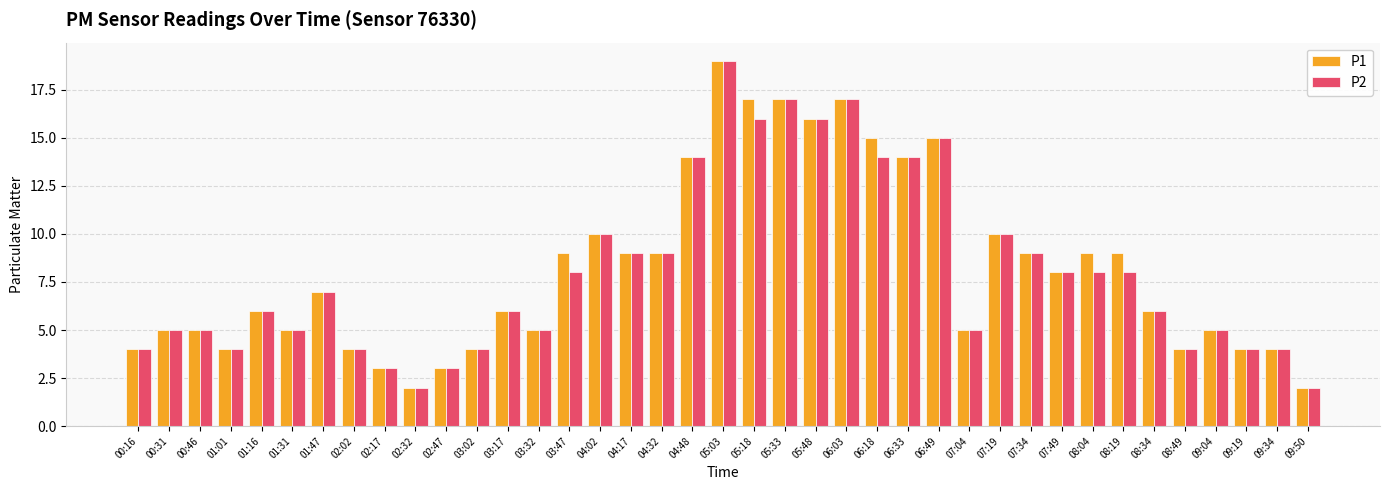

What is the highest value of the P1 series?

19